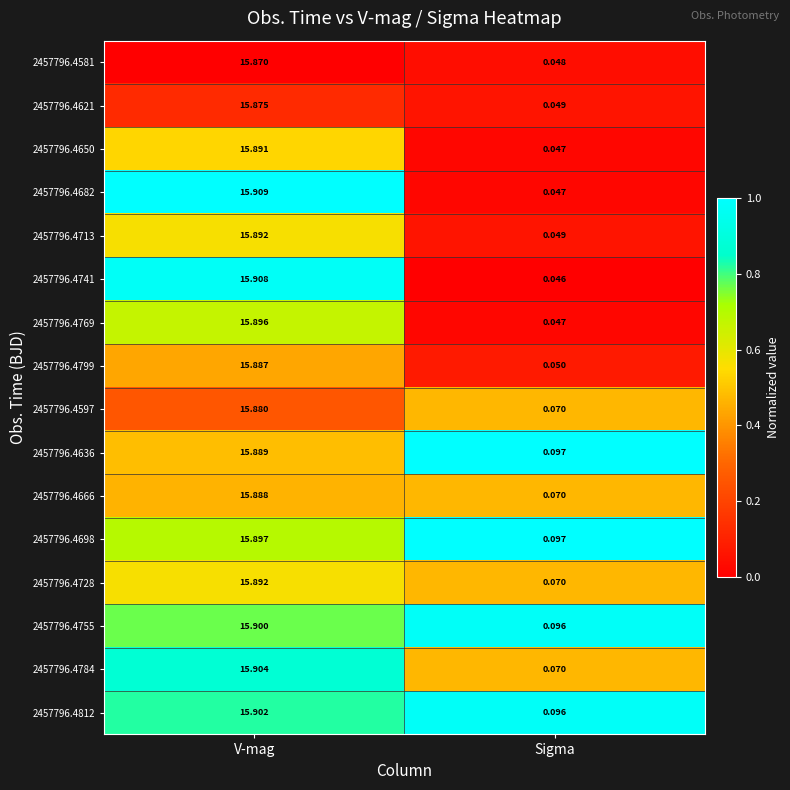

At which category does the chart reach its minimum across all series?

Sigma